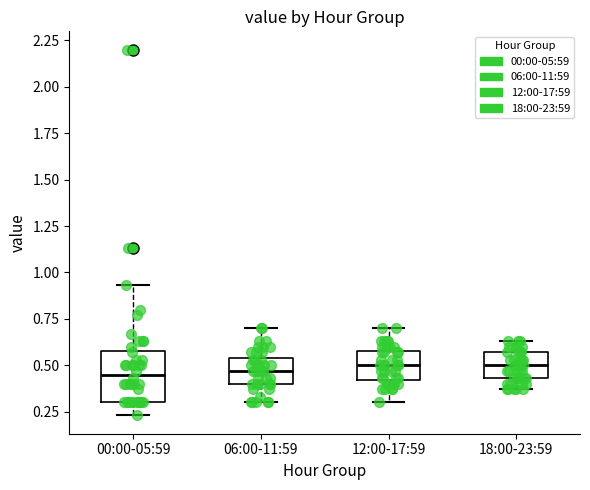

Where does the median line of the box for 18:00-23:59 sit on the y-axis? The values are not printed on the chart, so give them approximately, as read against the axis.

0.50